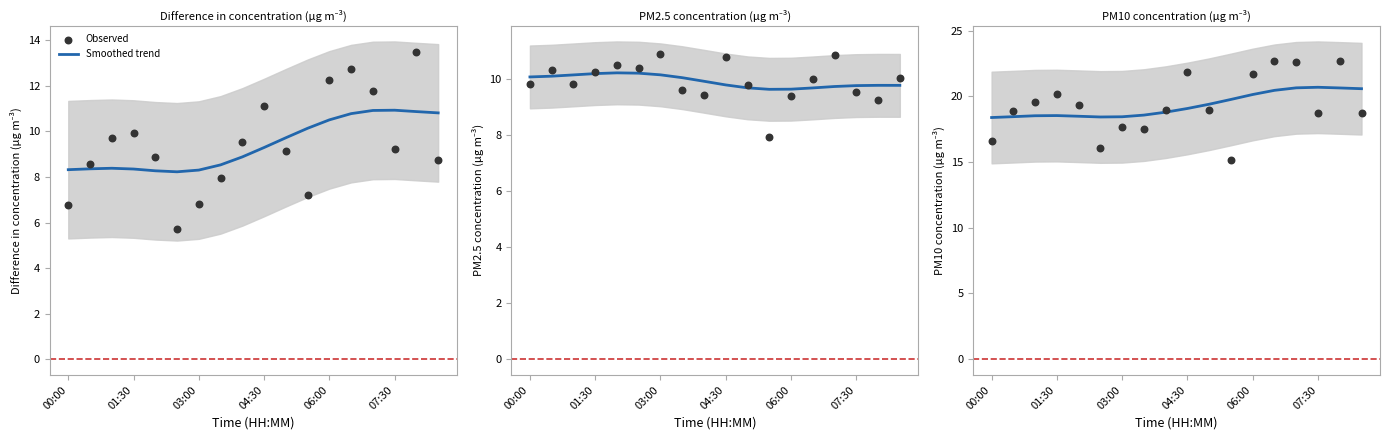

Which series has the largest Y range (max minus min)?

Observed